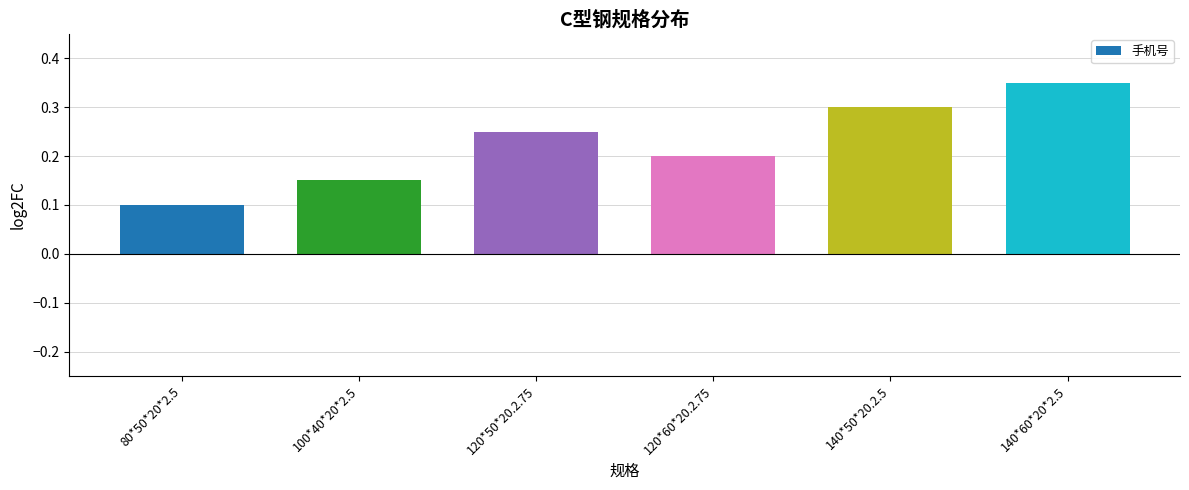

What is the change in value from 120*50*20.2.75 to 140*60*20*2.5?

+0.1